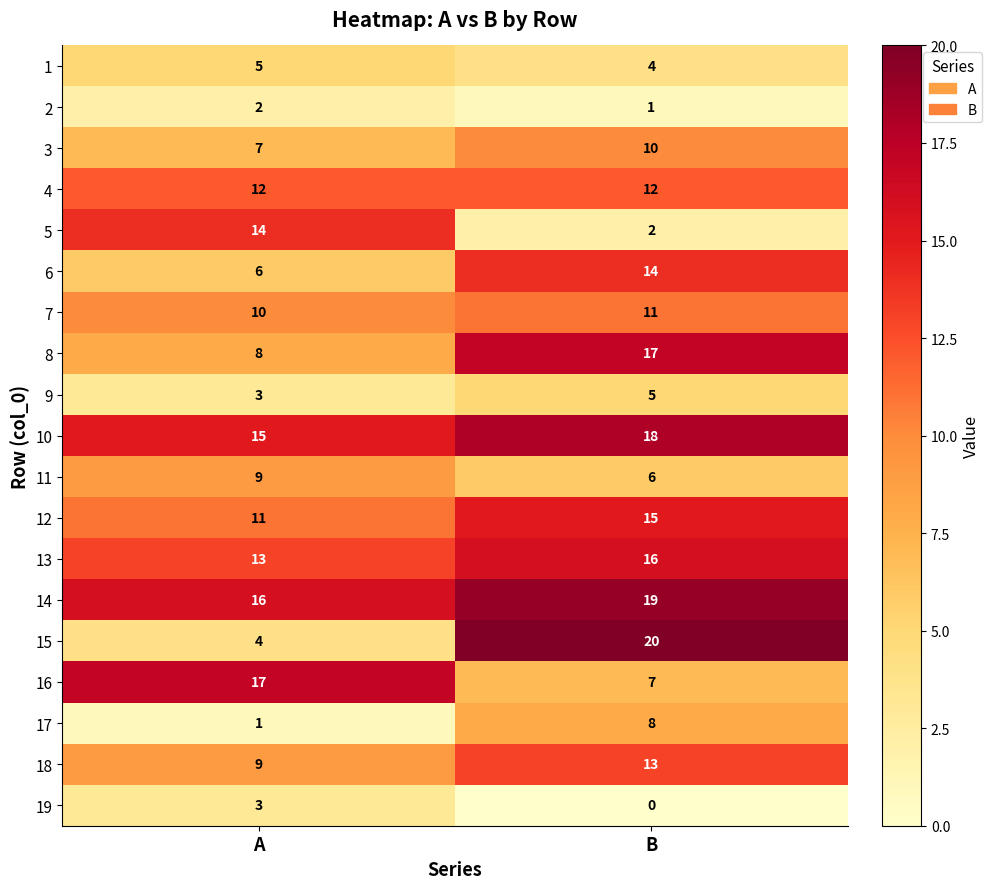

What is the total value across all series at A?

165